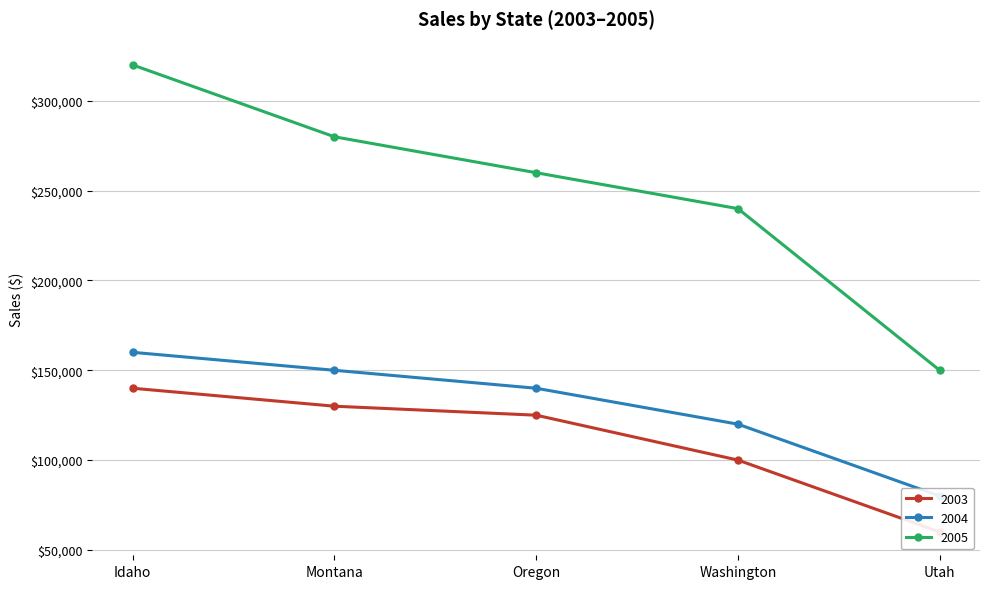

Which category has the lowest value across all series?

Utah